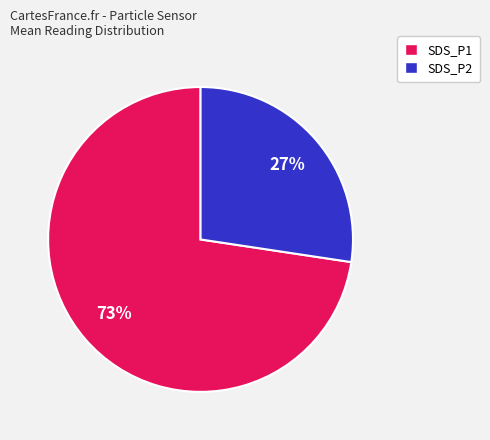

Combined, do SDS_P1 and SDS_P2 account for over 50%?

Yes